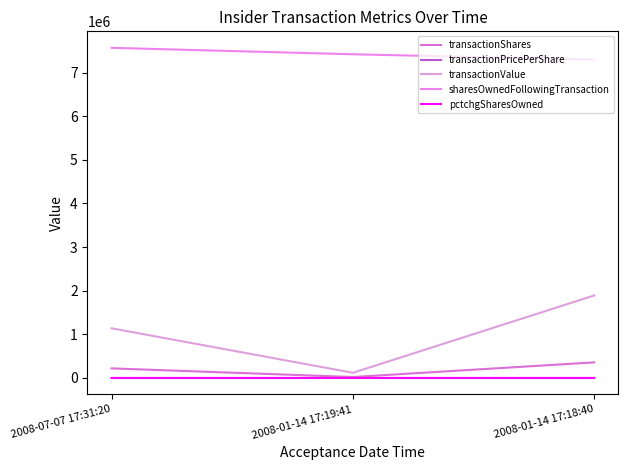

Is it true that transactionShares equals 21812.0 at 2008-01-14 17:19:41?

True